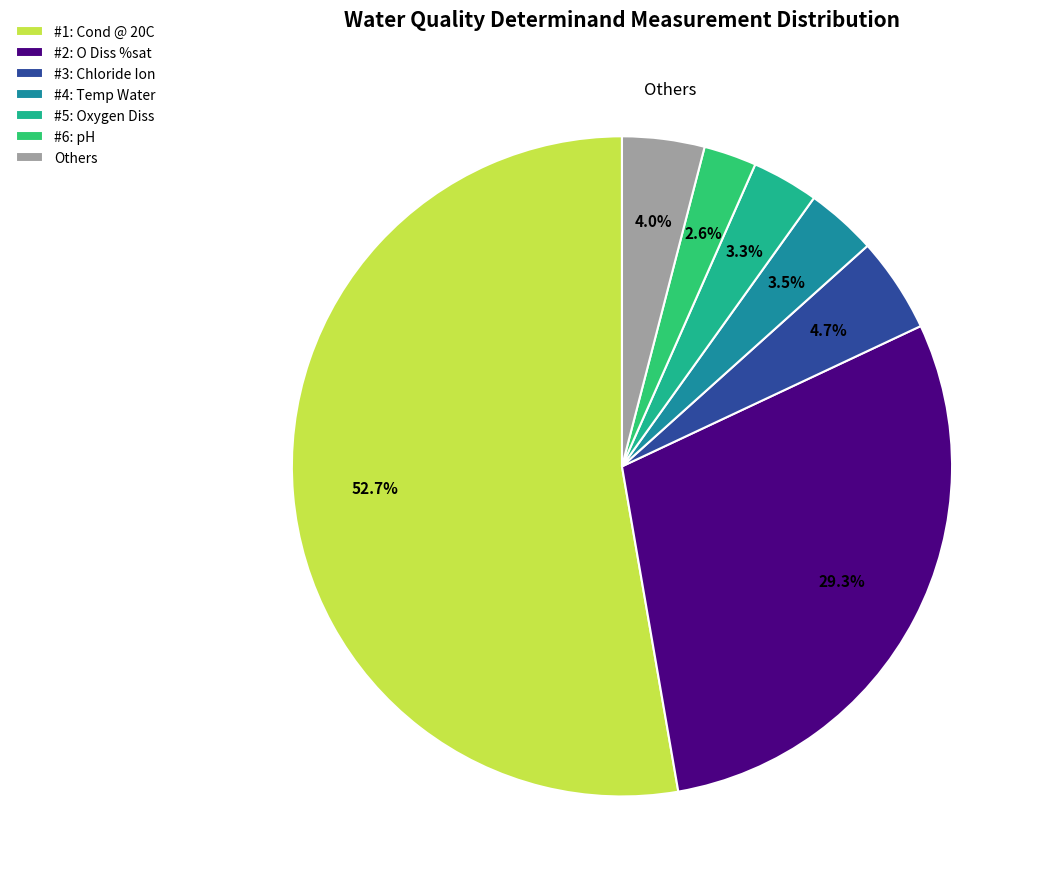

Count the number of slices in the pie.

7